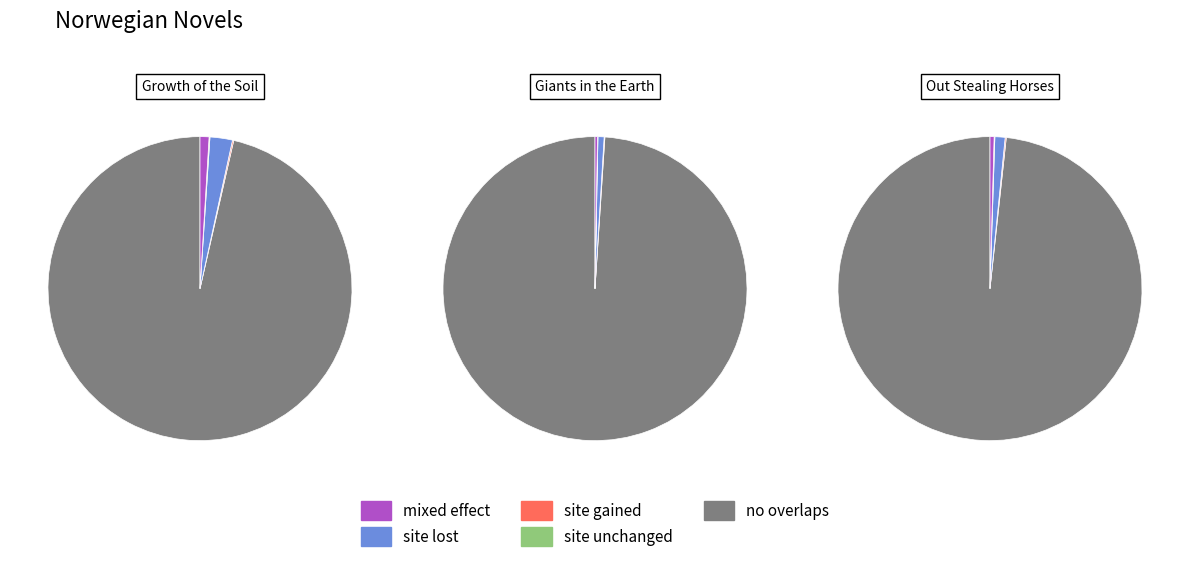

Rank the series by their average value, from highest to lowest.

Giants in the Earth, Growth of the Soil, Out Stealing Horses